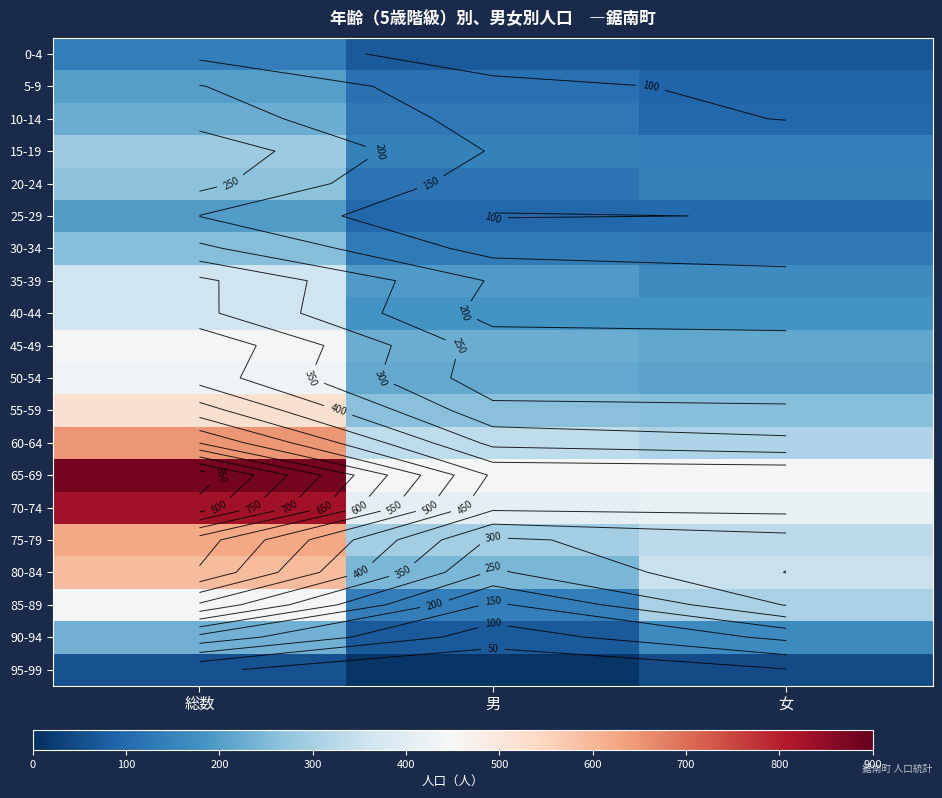

At which label does 50-54 first exceed 220?

総数